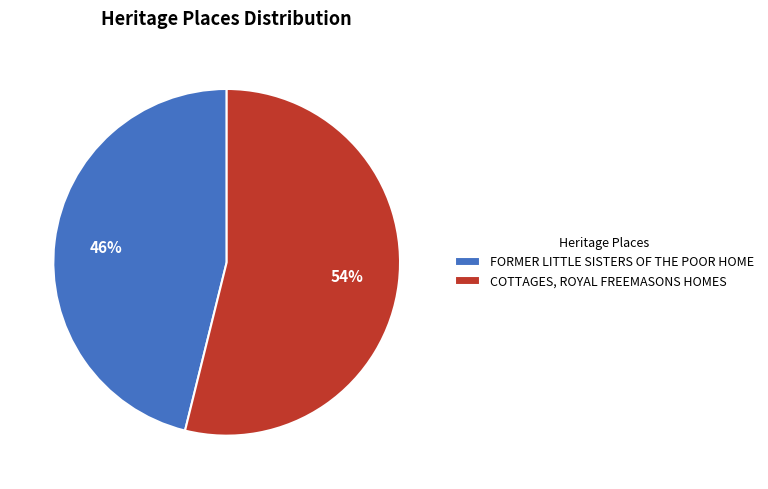

Which category has the biggest portion of the pie?

COTTAGES, ROYAL FREEMASONS HOMES